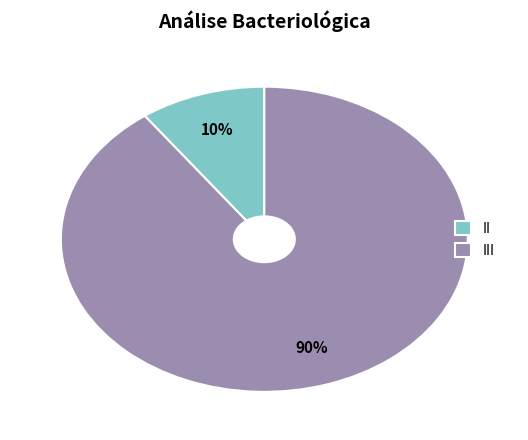

Rank the categories by value from highest to lowest.

III, II